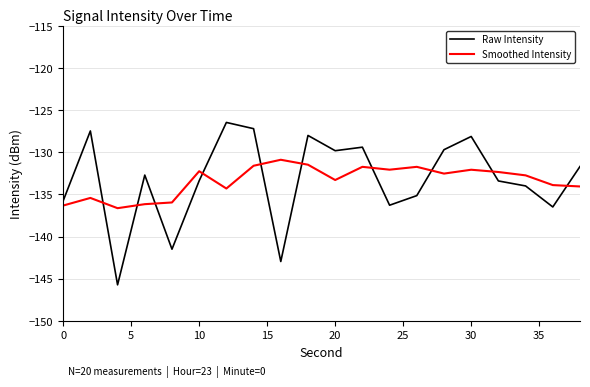

After their last crossing, which series has the higher values: Smoothed Intensity or Raw Intensity?

Raw Intensity